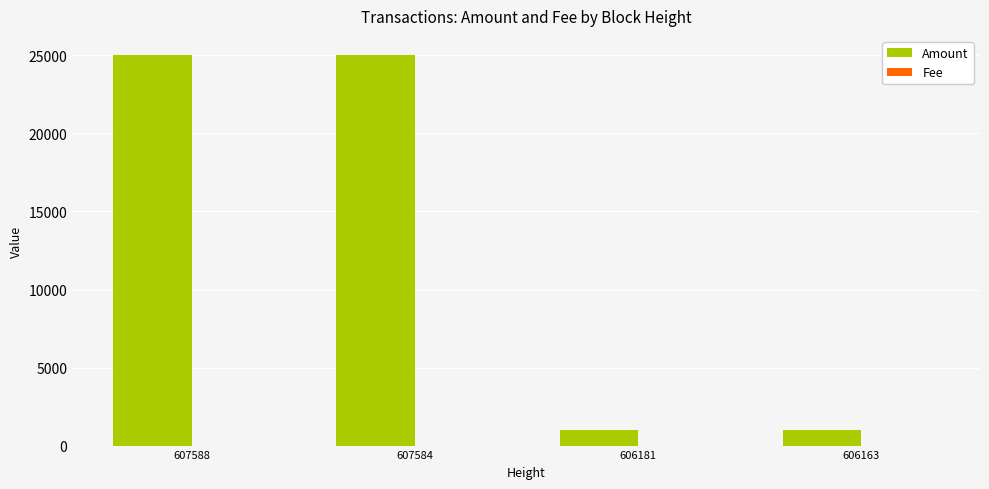

Is it true that Amount equals 999.0 at 606181?

True